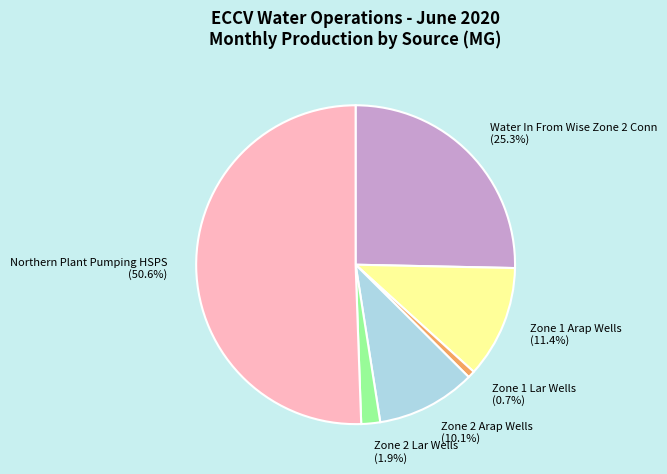

To the nearest percent, what is the difference between the largest and smallest slice percentages?

50%